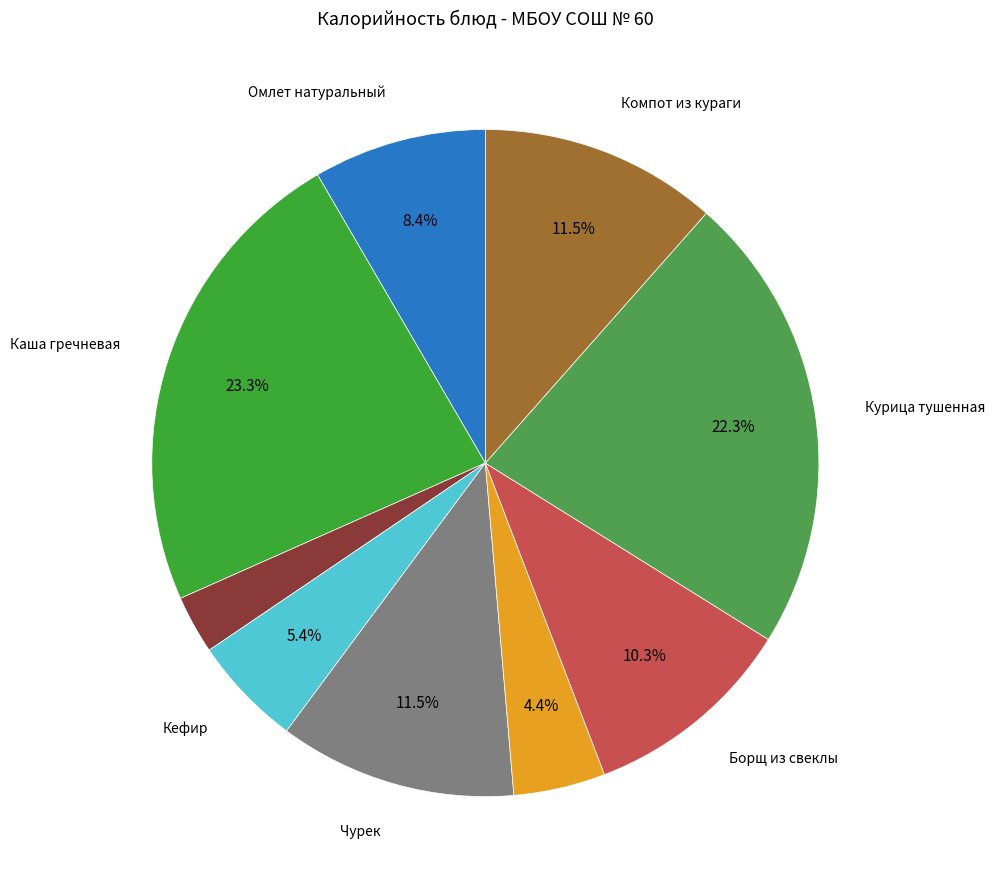

How many slices are in this pie chart?

9